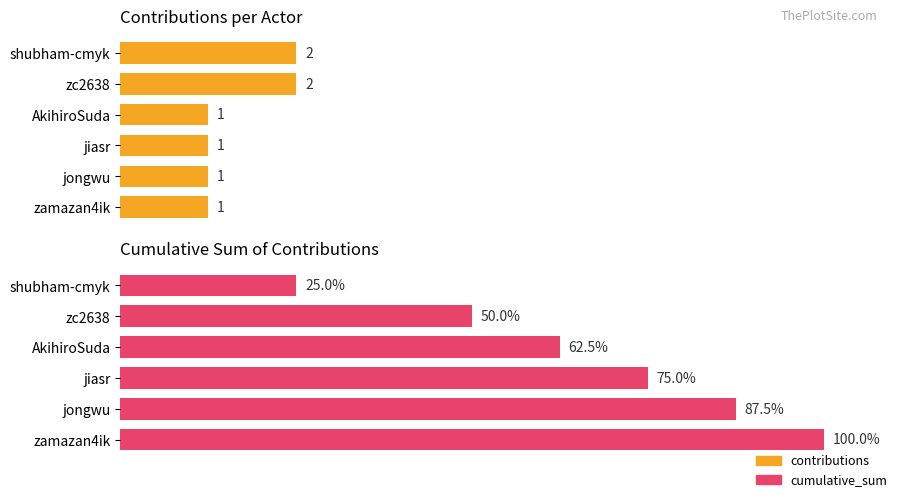

List the series in order of their peak value, lowest first.

contributions, cumulative_sum